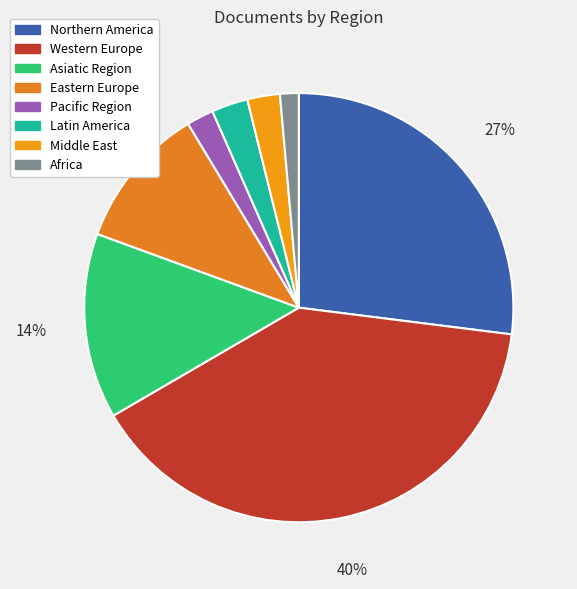

Which category has the biggest portion of the pie?

Western Europe